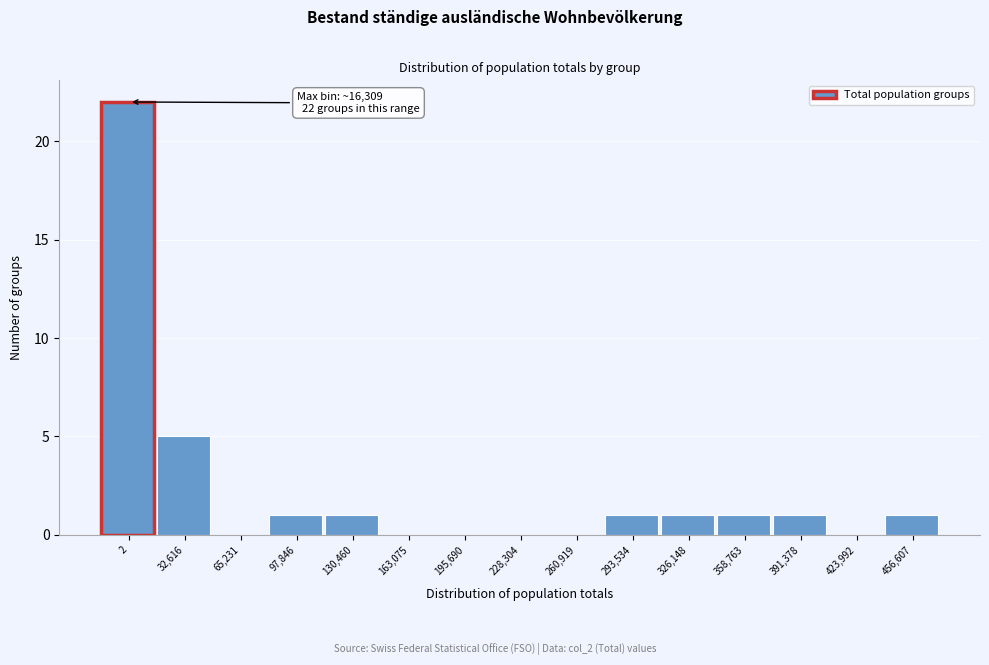

Reading left to right, list all the values displayed in this chart.

2=22	32,616=5	65,231=0	97,846=1	130,460=1	163,075=0	195,690=0	228,304=0	260,919=0	293,534=1	326,148=1	358,763=1	391,378=1	423,992=0	456,607=1